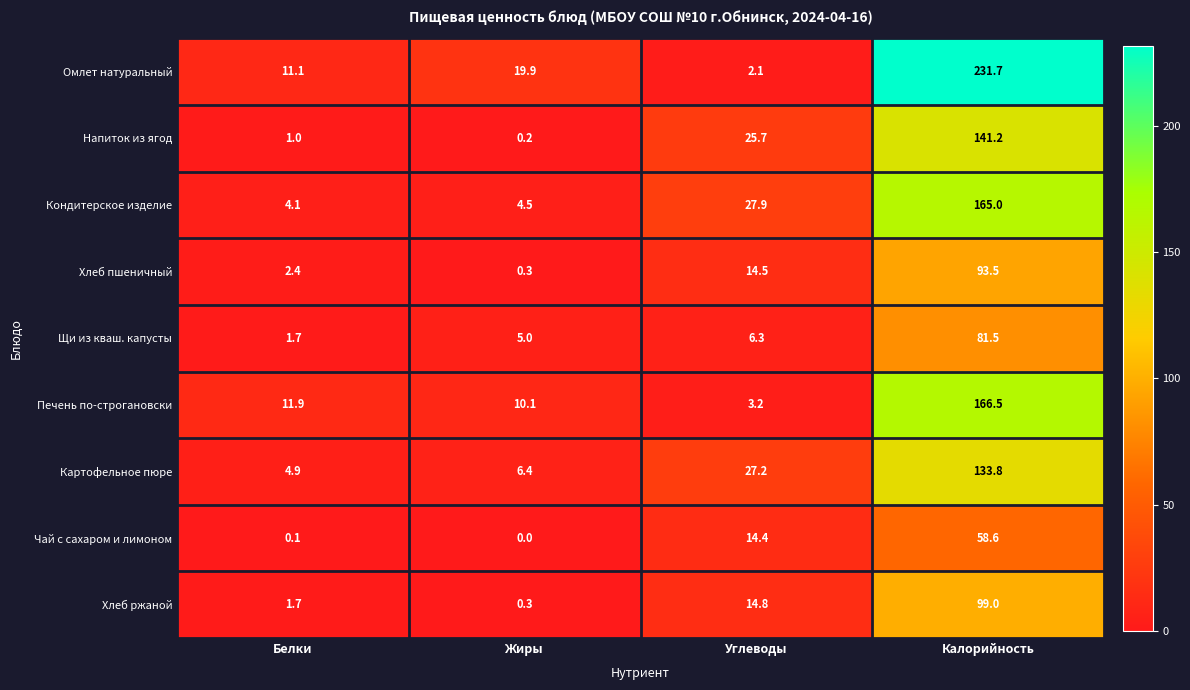

What is the total value across all series at Углеводы?

136.1